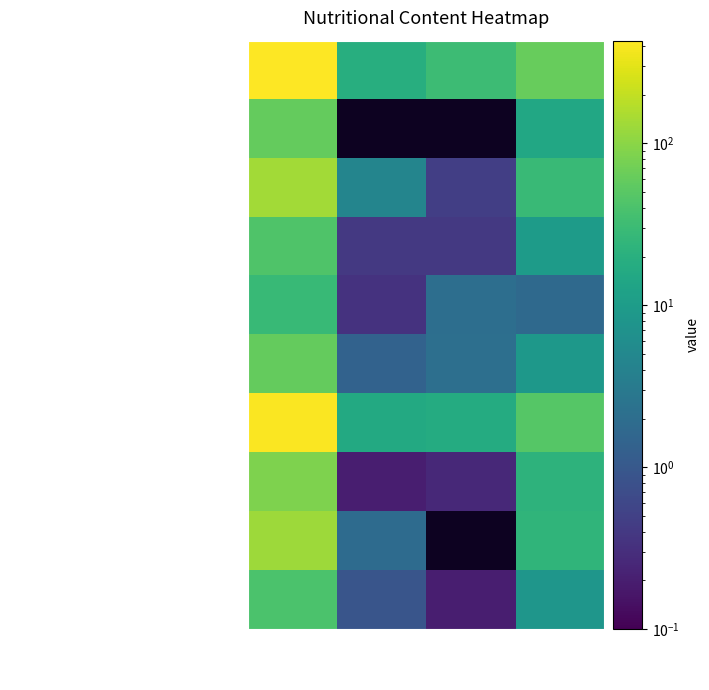

List the series in order of their peak value, highest first.

Запеканка творожная с соусом молочным, Плов с птицей, Хлеб пшеничный, Хлеб ржано-пшеничный, Сок фруктовый, Борщ со свежей капустой, Чай с лимоном, Фрукт (завтрак), Фрукт (обед), Салат из помидор и огурцов